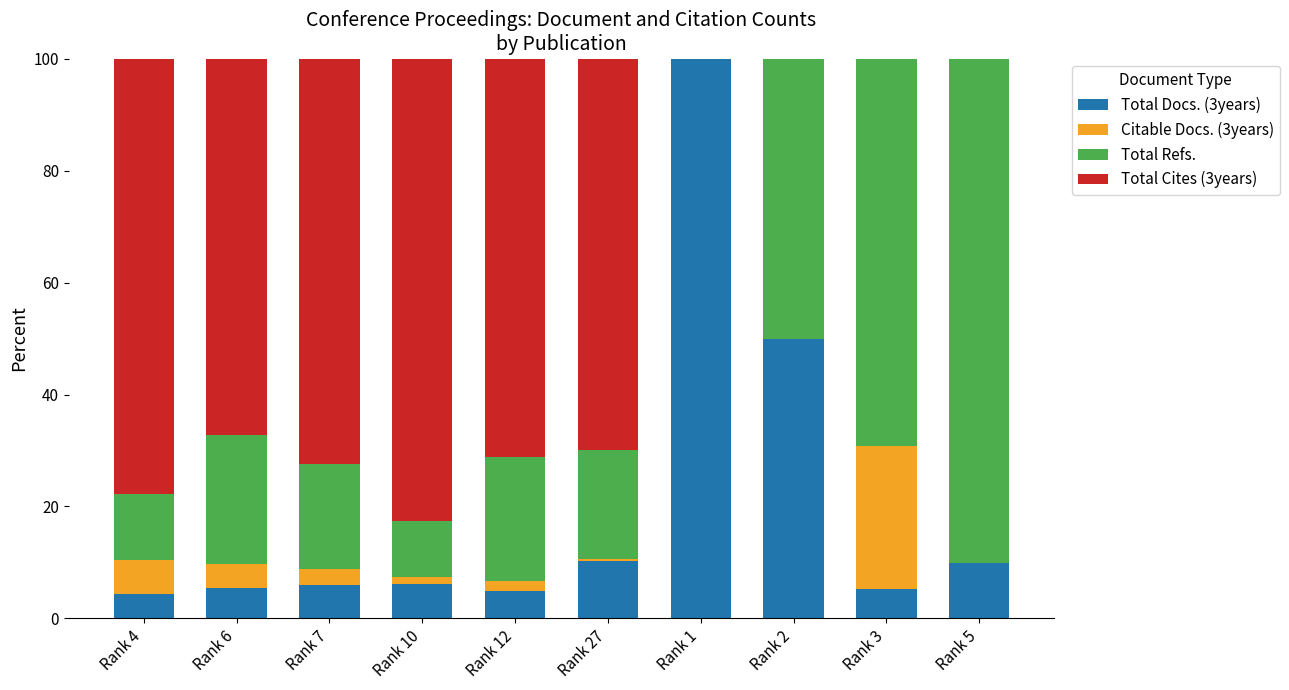

At which label does Total Docs. (3years) reach its peak?

Rank 1